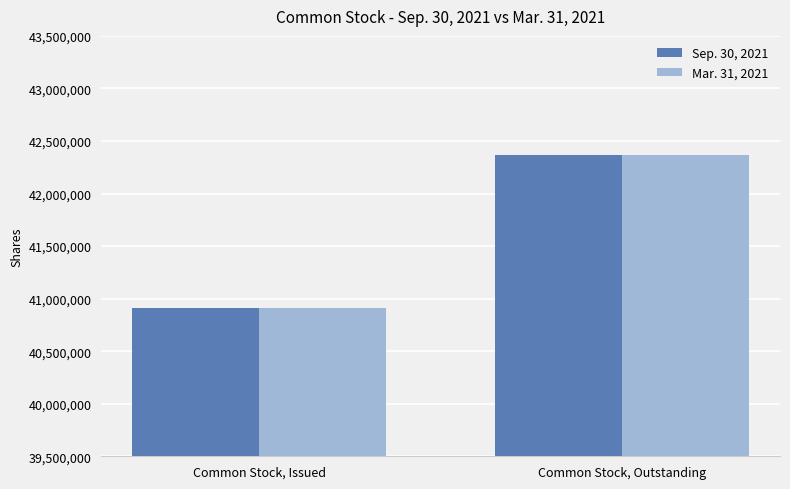

True or false: Mar. 31, 2021 has a value of 67375344 at Common Stock, Issued.

False